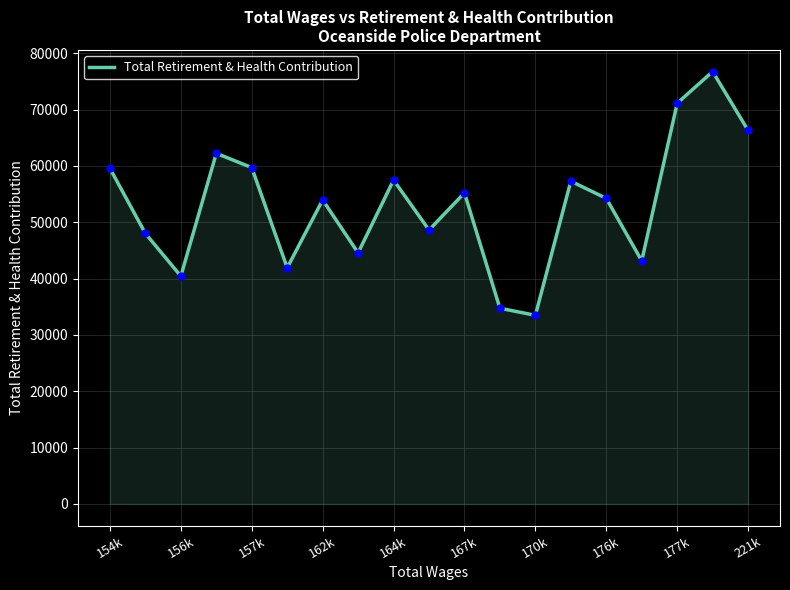

What is the difference between the maximum and minimum values?

43271